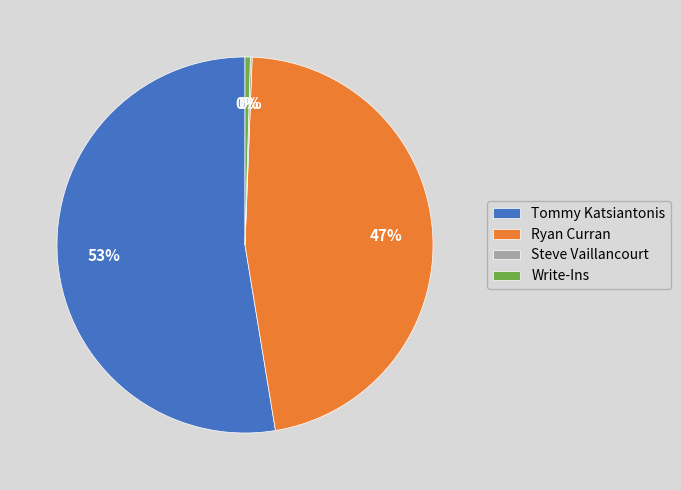

Between Tommy Katsiantonis and Ryan Curran, which is larger?

Tommy Katsiantonis